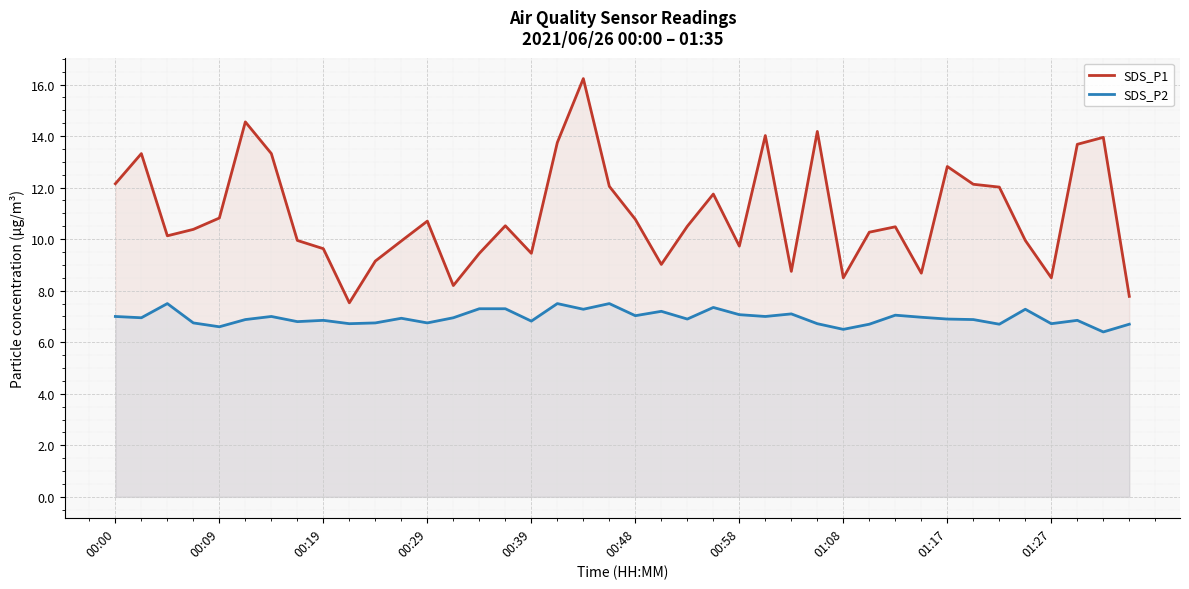

What is the smallest value displayed?

6.4